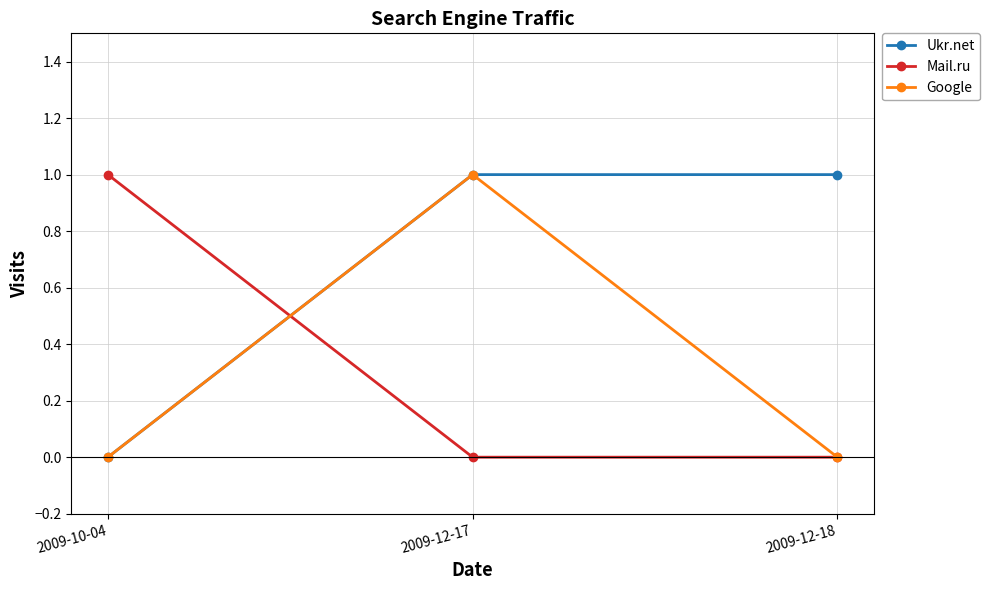

What is the difference between the Ukr.net values at 2009-10-04 and 2009-12-17?

1